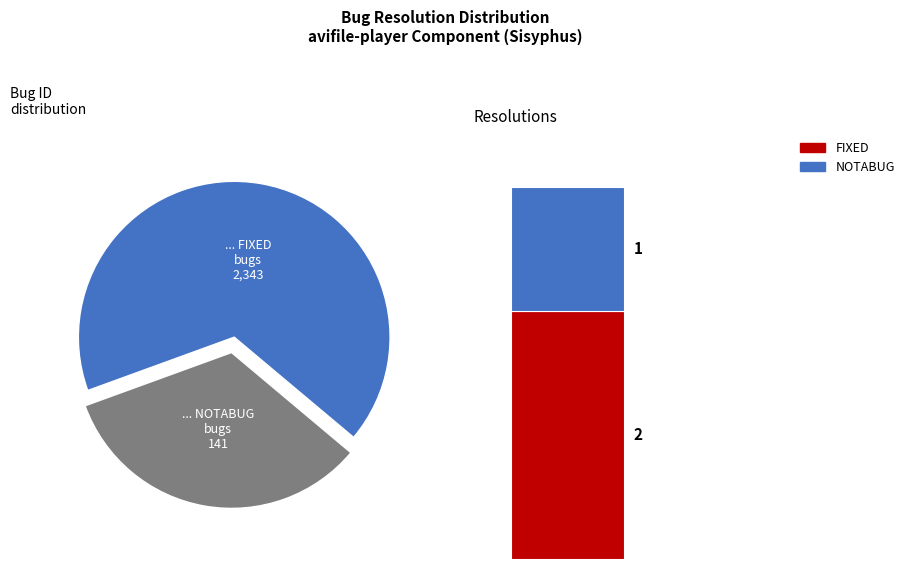

Between FIXED and NOTABUG, which is larger?

FIXED